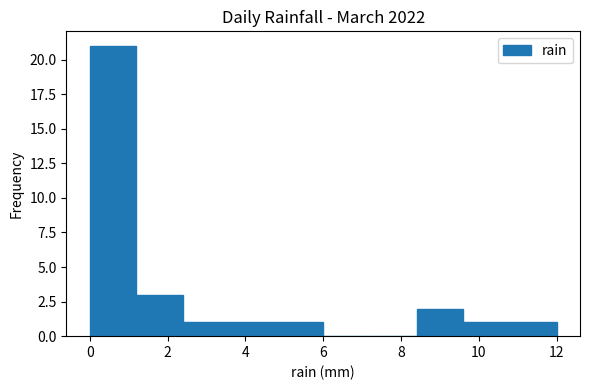

Reading left to right, transcribe this chart: for each bar, give the range it covers on the x-axis and its height. The values are not printed on the chart, so give them approximately, as read against the axis.

0.0 to 1.2: 21
1.2 to 2.4: 3
2.4 to 3.6: 1
3.6 to 4.8: 1
4.8 to 6.0: 1
6.0 to 7.2: 0
7.2 to 8.4: 0
8.4 to 9.6: 2
9.6 to 10.8: 1
10.8 to 12.0: 1